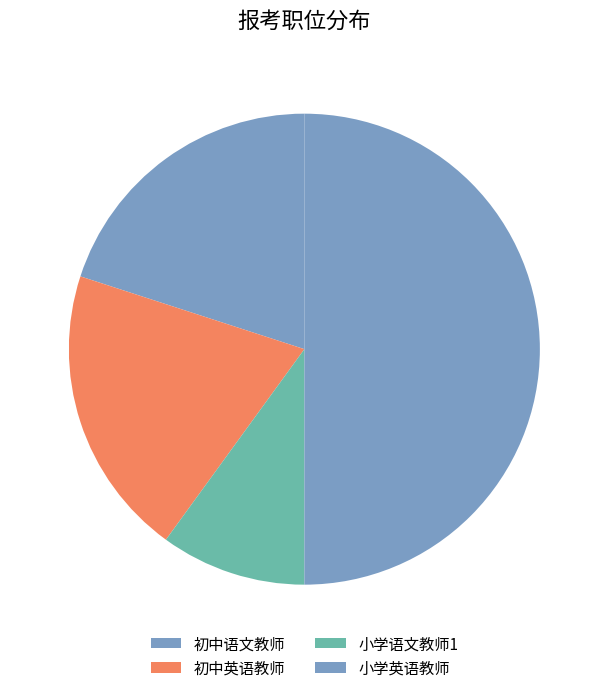

True or false: 初中英语教师 accounts for 27% of the total.

False